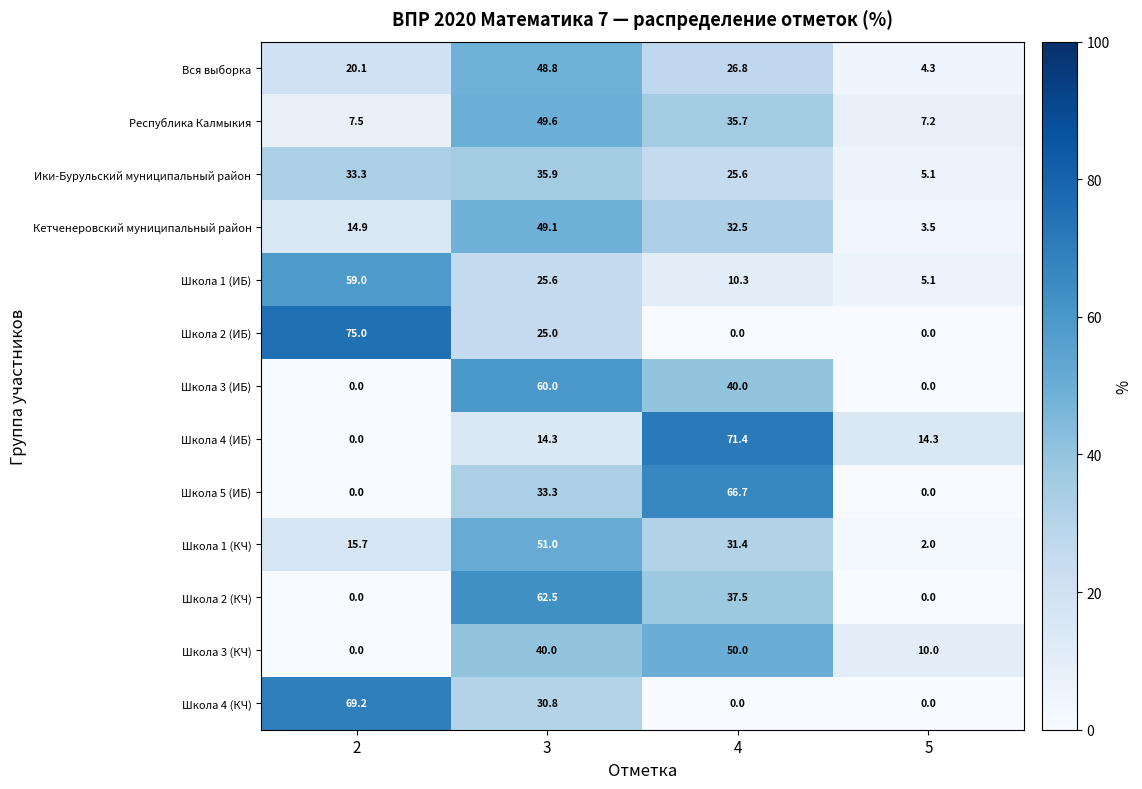

What is the total value across all series at 4?

427.9